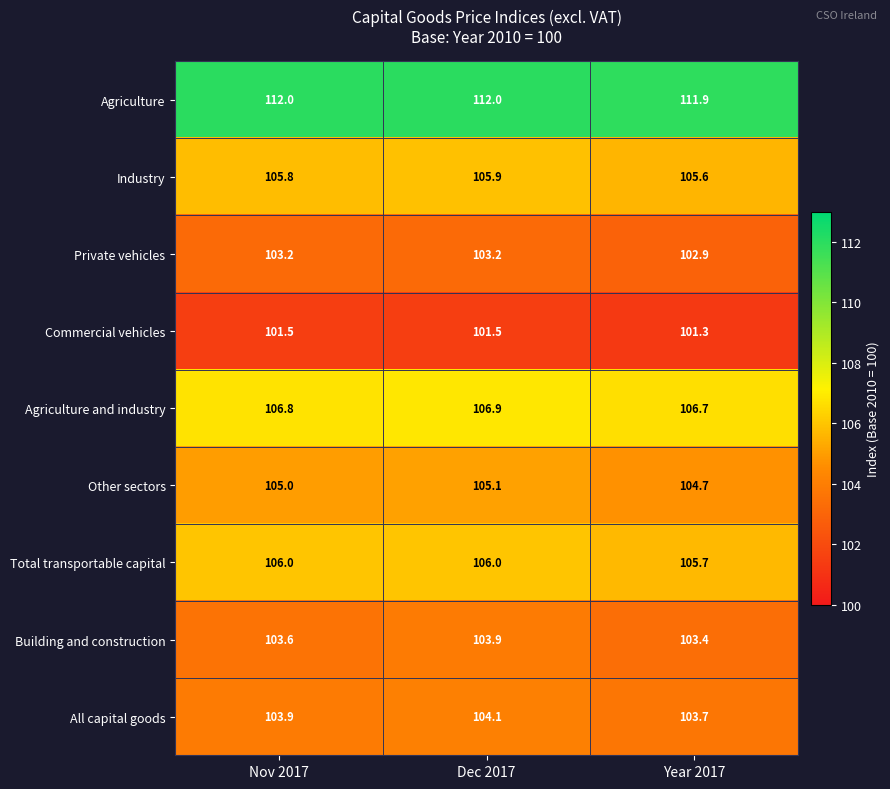

How many distinct data groups are displayed?

9